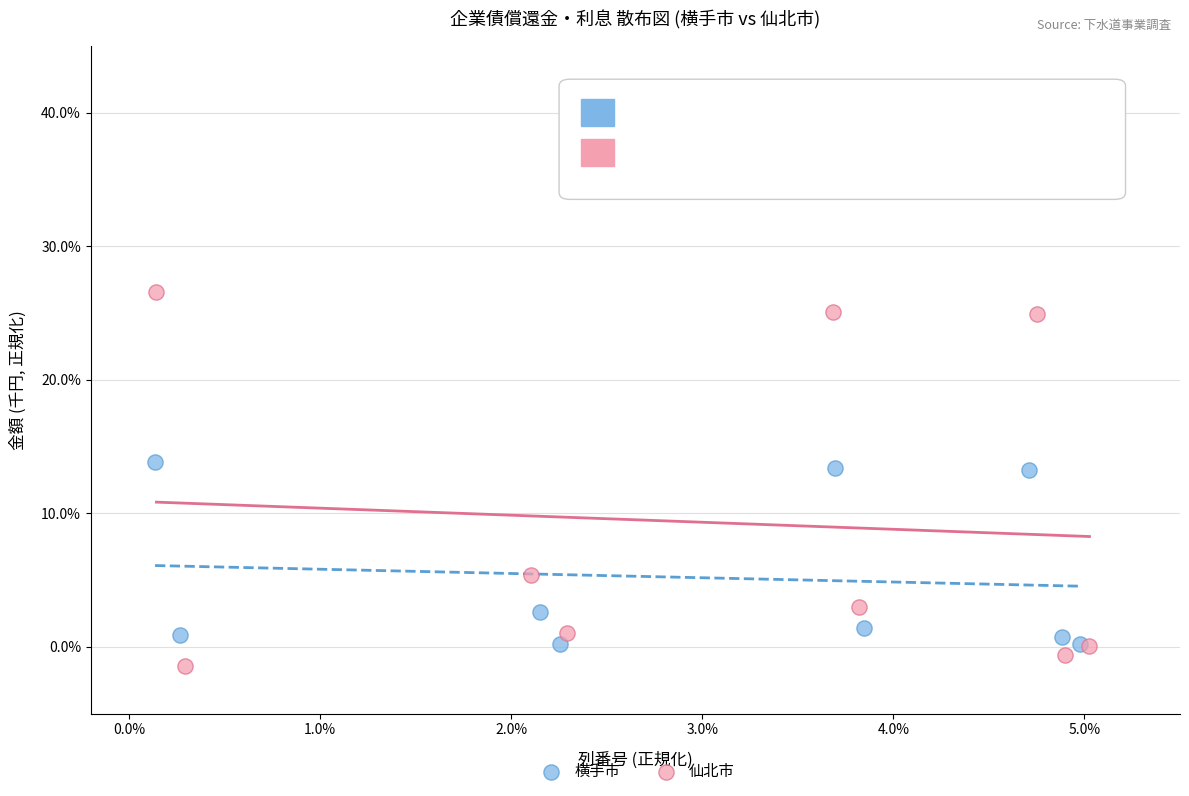

Which series has the largest Y range (max minus min)?

仙北市